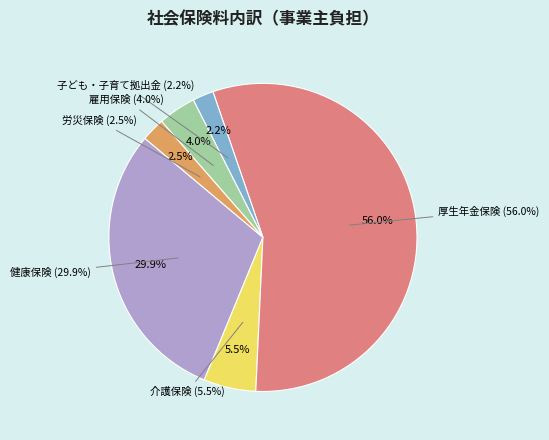

Is the sum of 労災保険 and 雇用保険 greater than half?

No